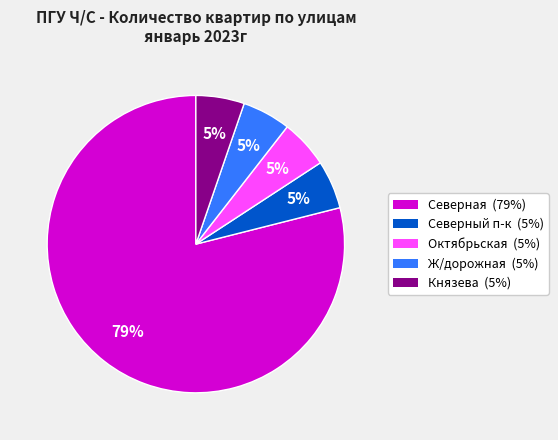

Count the number of slices in the pie.

5